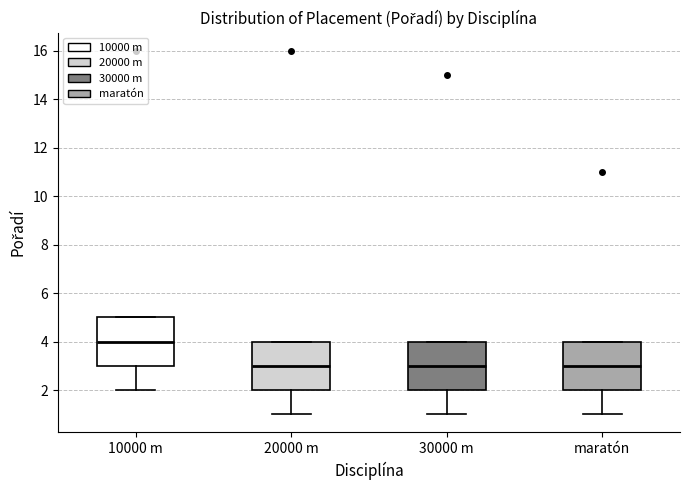

Reading left to right, transcribe this box plot: for each box, give where its median line is, the range the box spans, and where its two whiskers end, as read against the y-axis. The values are not printed on the chart, so give them approximately, as read against the axis.

10000 m: median 4, box 3 to 5, whiskers 2 to 5
20000 m: median 3, box 2 to 4, whiskers 1 to 4
30000 m: median 3, box 2 to 4, whiskers 1 to 4
maratón: median 3, box 2 to 4, whiskers 1 to 4